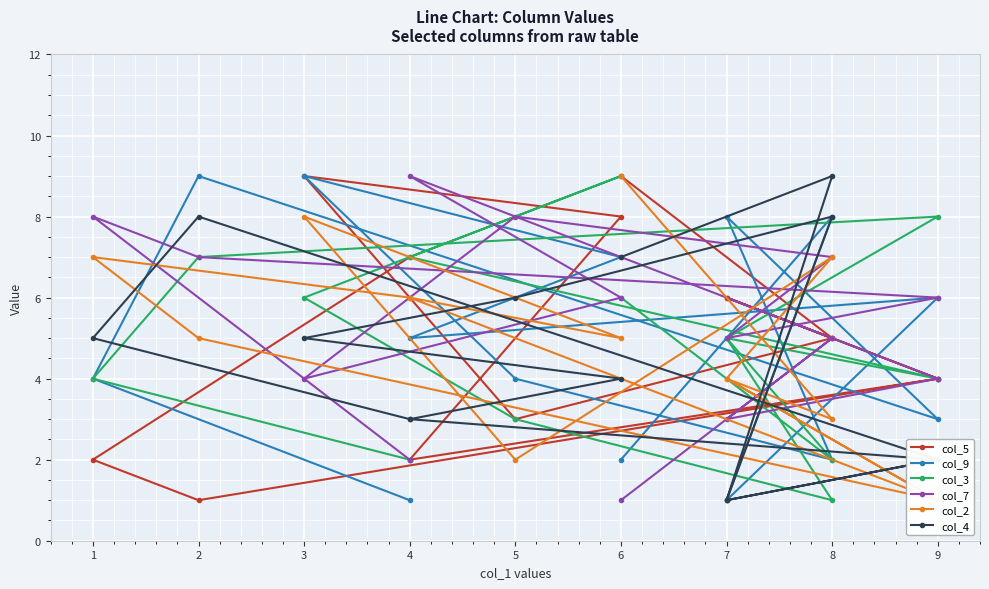

At which label does col_7 reach its peak?

4